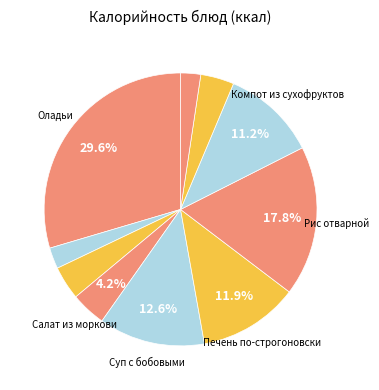

How many segments does this pie chart have?

10